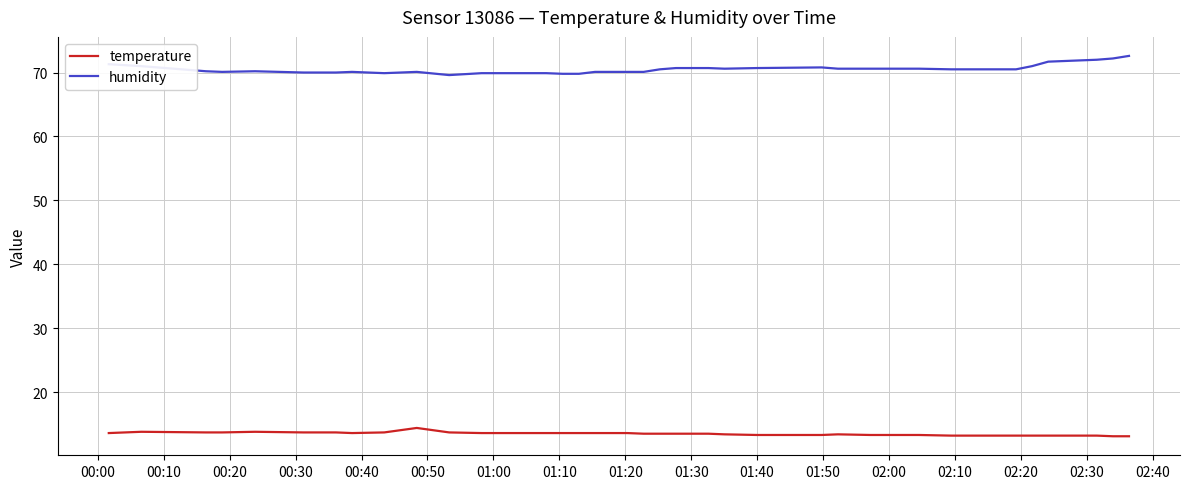

Rank the series by their average value, from lowest to highest.

temperature, humidity